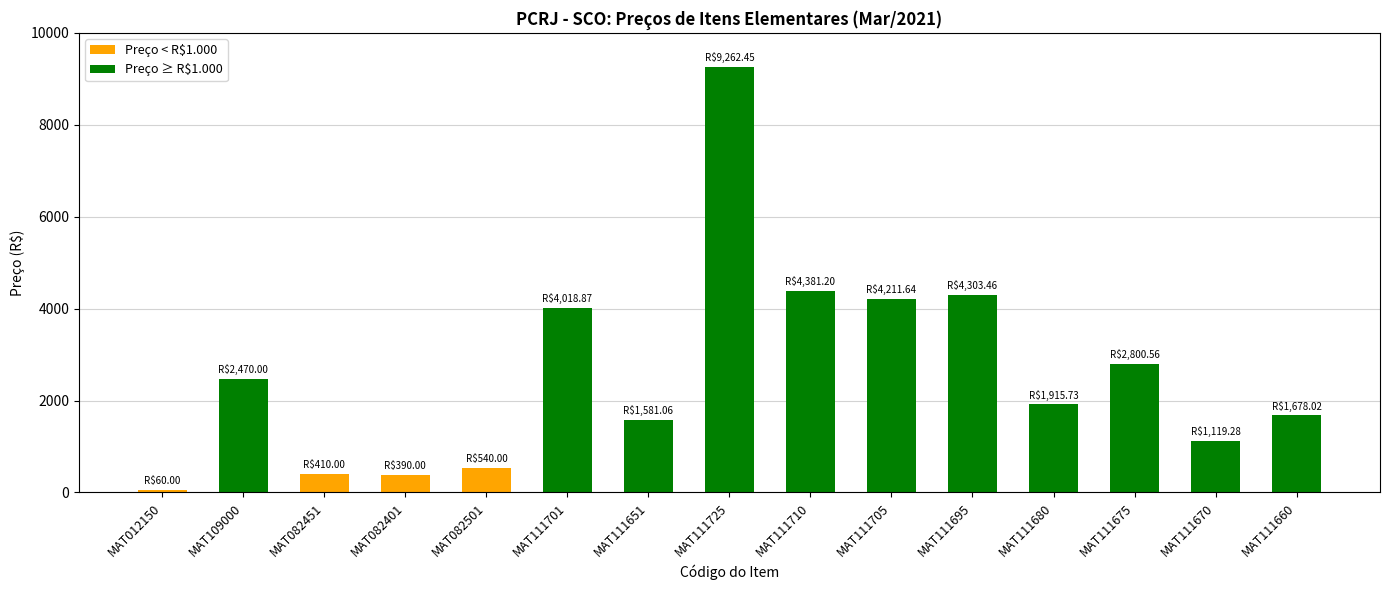

At which label does the data first exceed 1915?

MAT109000